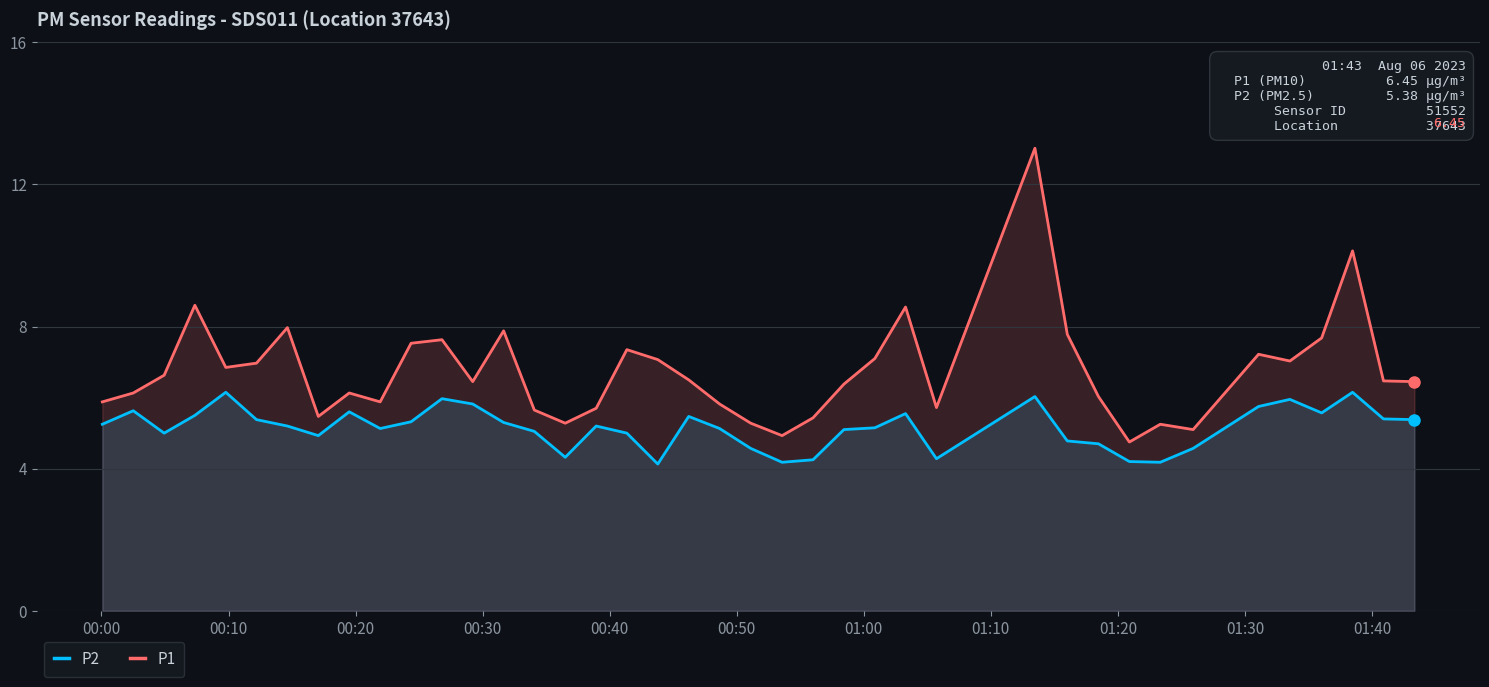

What is the difference between the maximum and minimum values in the P2 series?

2.0